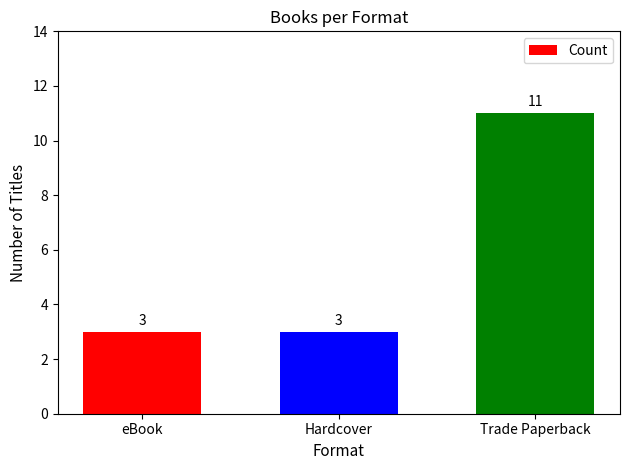

What is the ratio of the value at Trade Paperback to the value at Hardcover?

3.7